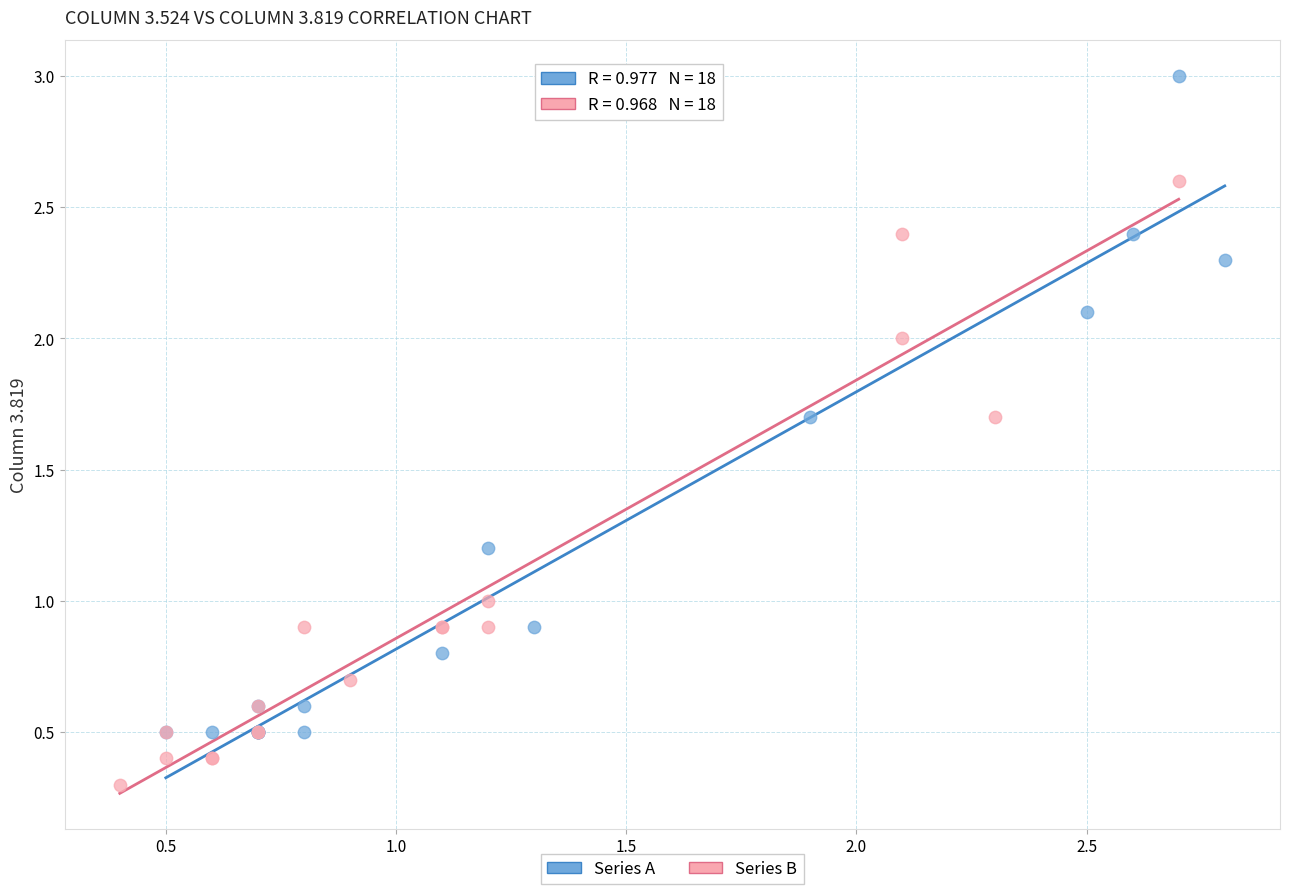

Which series has the largest Y range (max minus min)?

Series A